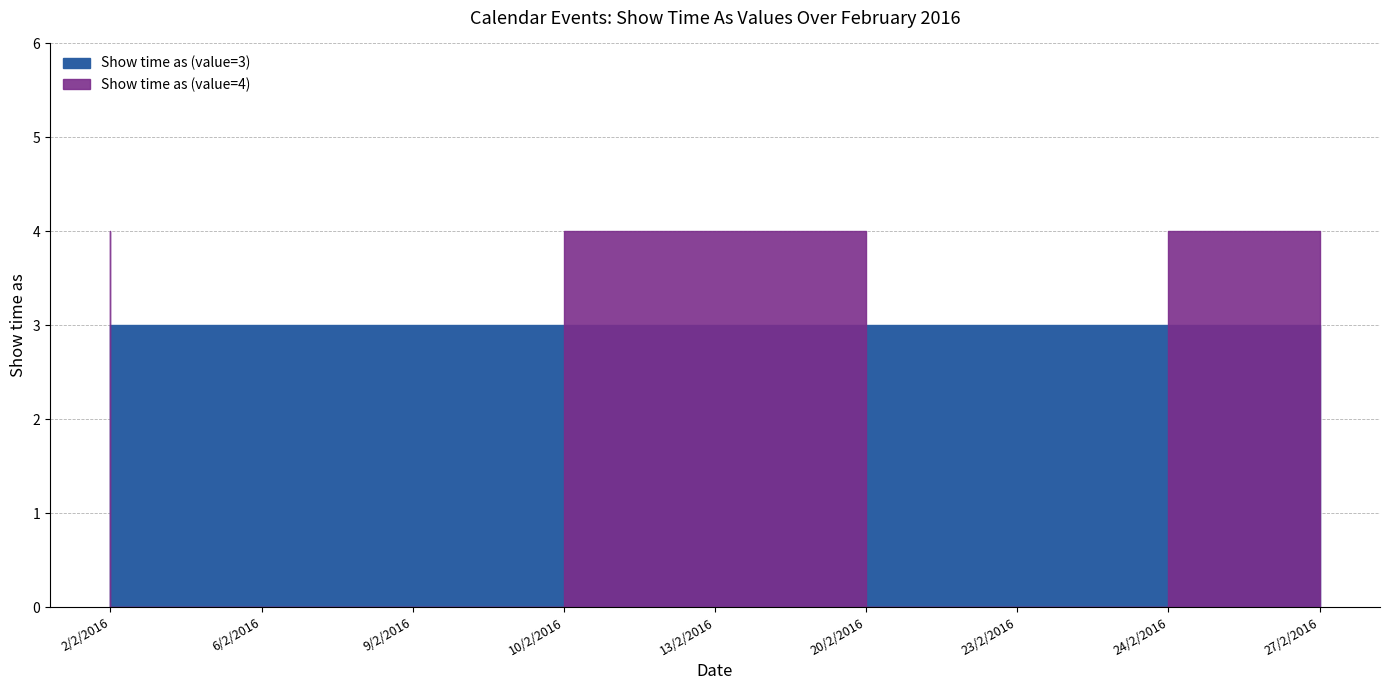

What is the average value of the Show time as (value=4) series?

2